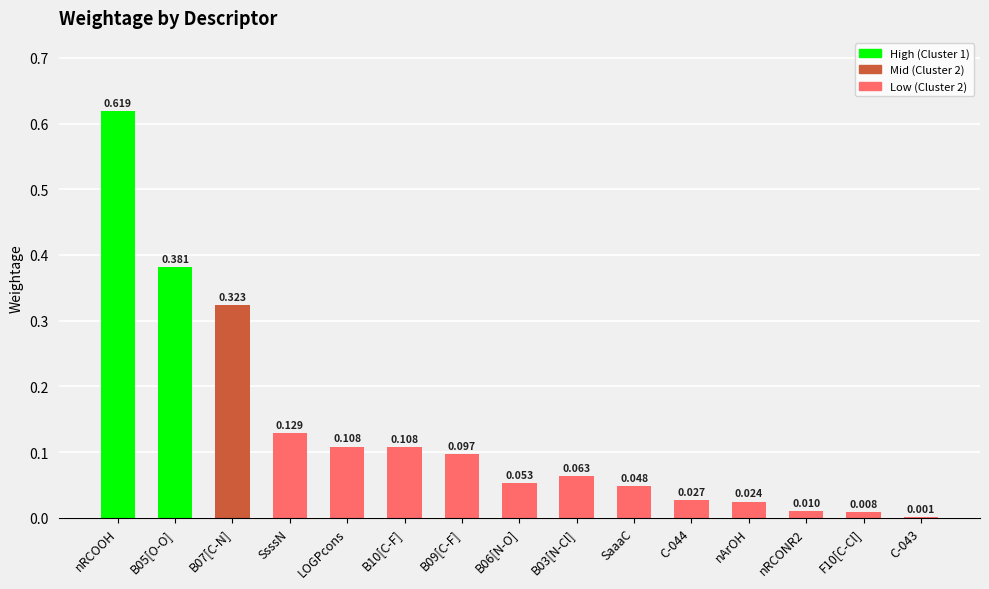

Between F10[C-Cl] and LOGPcons, which is larger?

LOGPcons